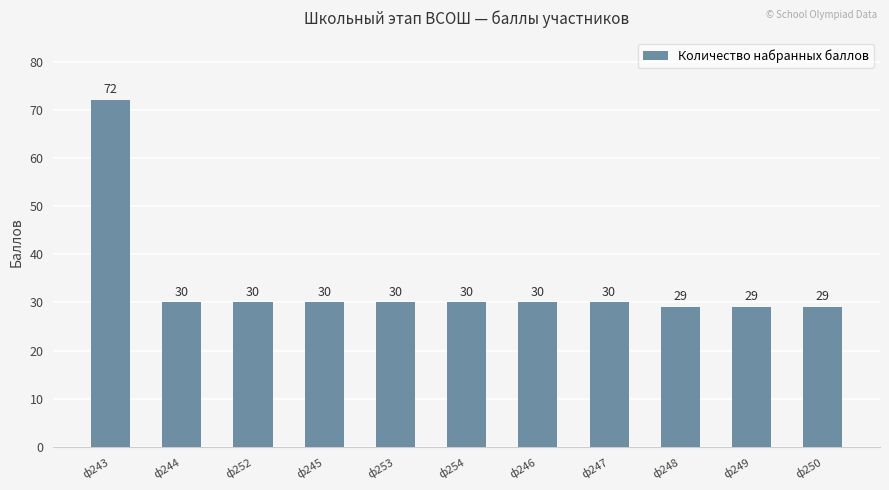

At which label does the data first exceed 30?

ф243